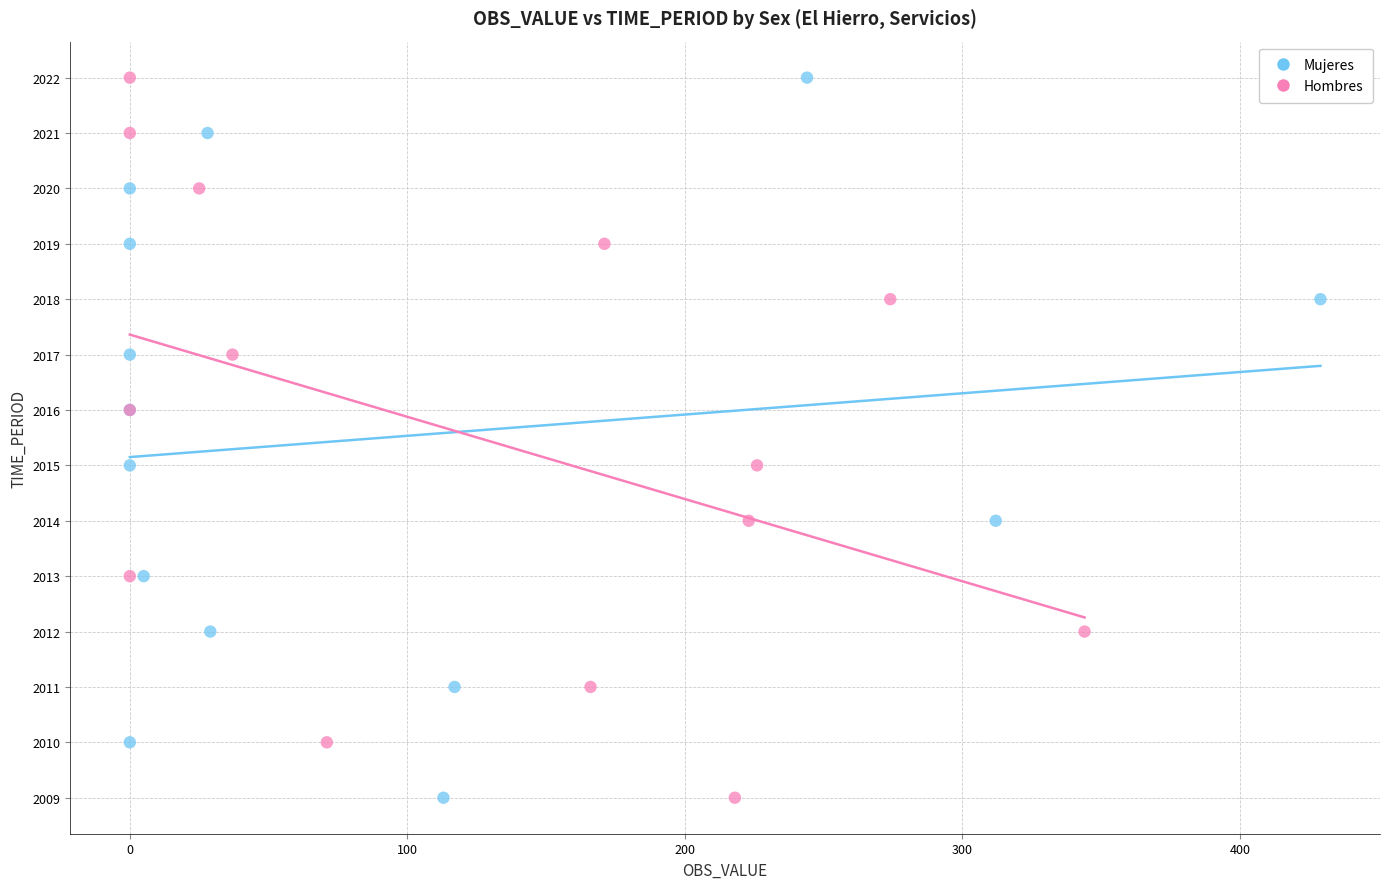

What are all the series names shown in the legend?

Mujeres, Hombres